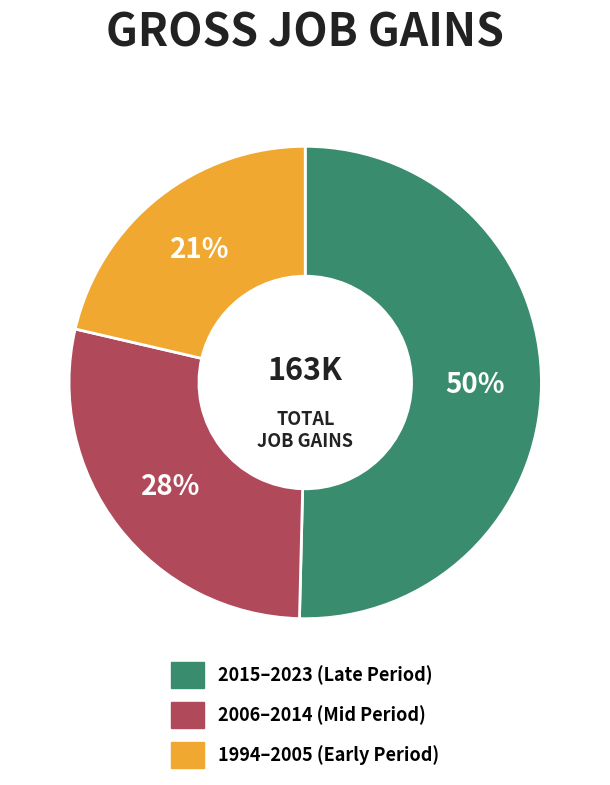

The 1994–2005 (Early Period) slice represents 21% of the pie. True or false?

True